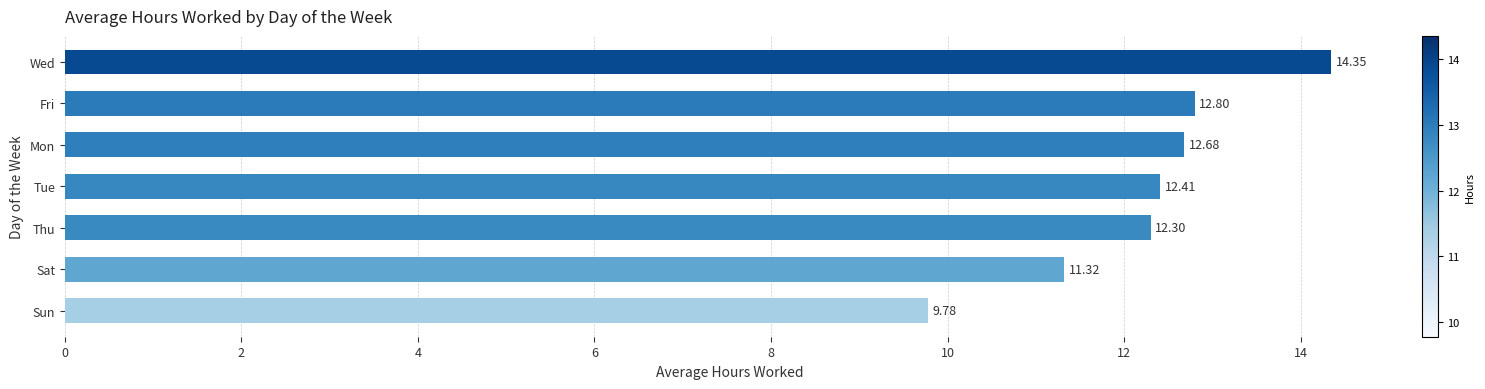

What is the difference between the values at Sat and Thu?

1.0